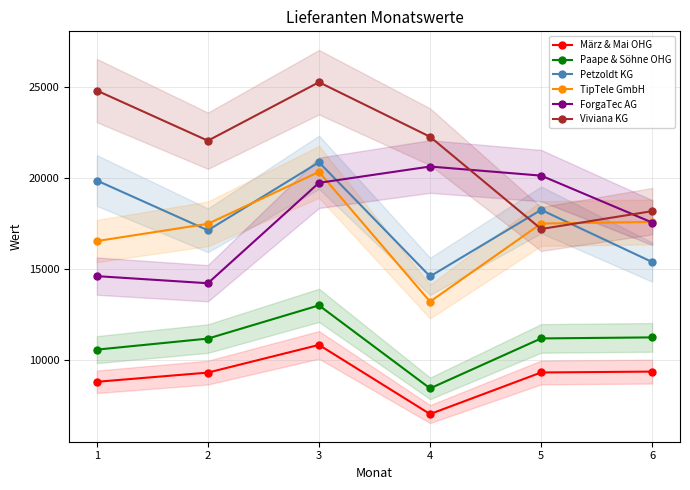

At which category is the sum across all series the highest?

3